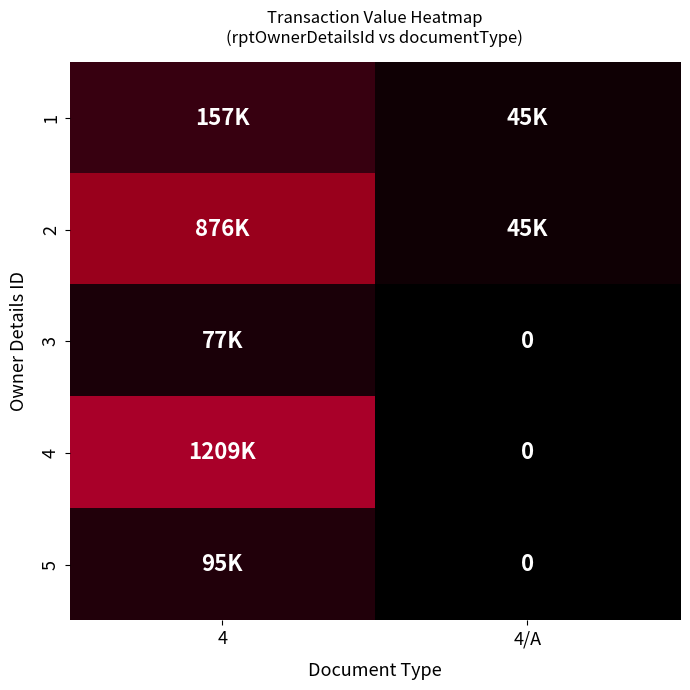

The value of 3 at 4/A is 0. True or false?

True